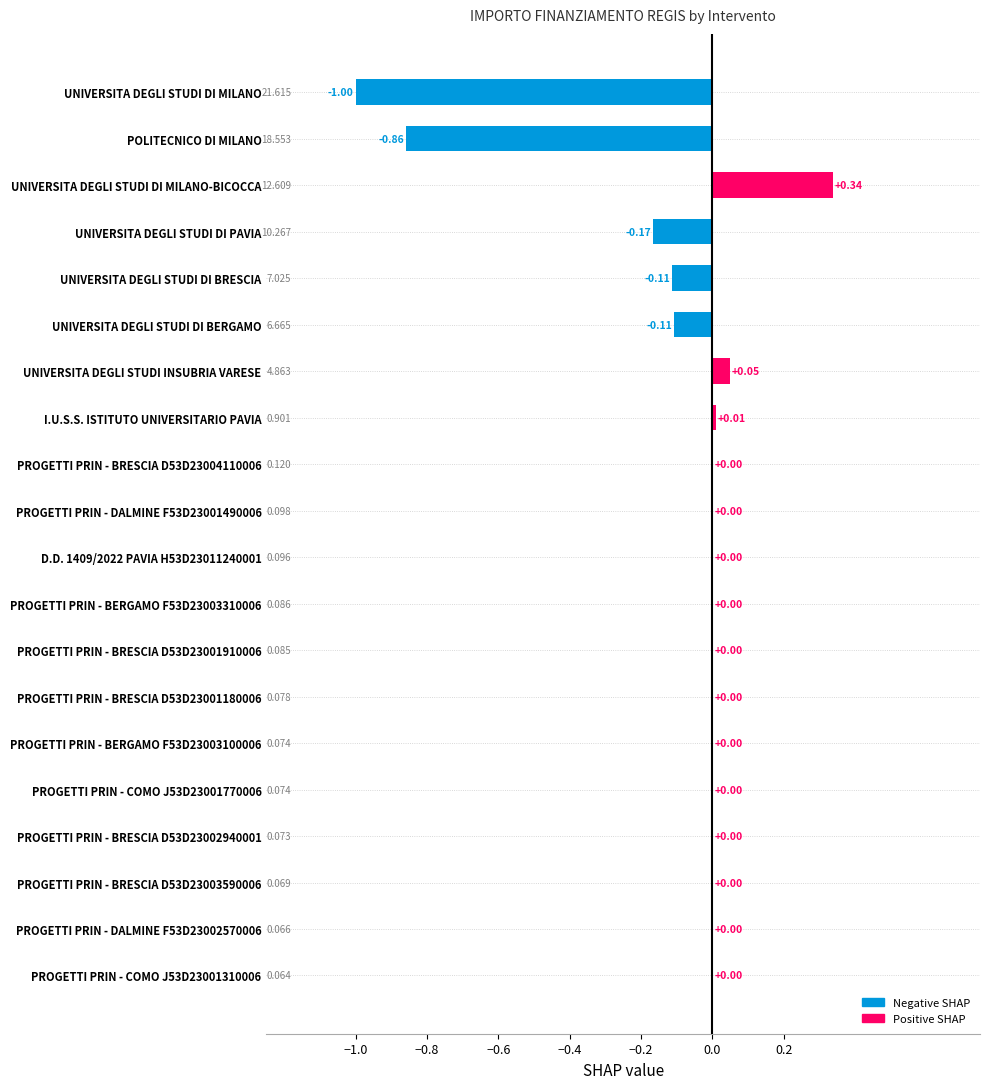

At which category does the chart reach its peak across all series?

UNIVERSITA DEGLI STUDI DI MILANO-BICOCCA